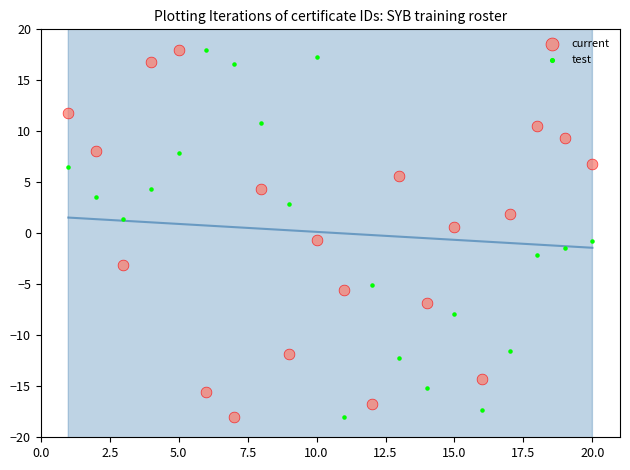

What is the X range (max minus min) for the scatter plot?

19.0